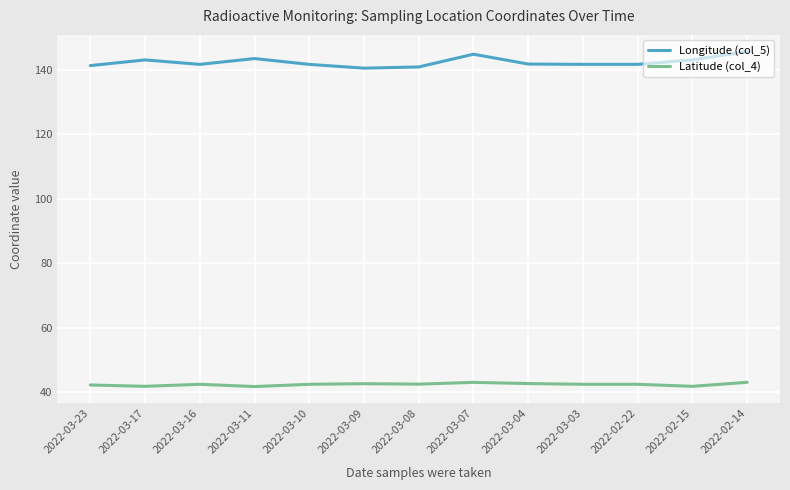

Which series has the widest spread of values?

Longitude (col_5)